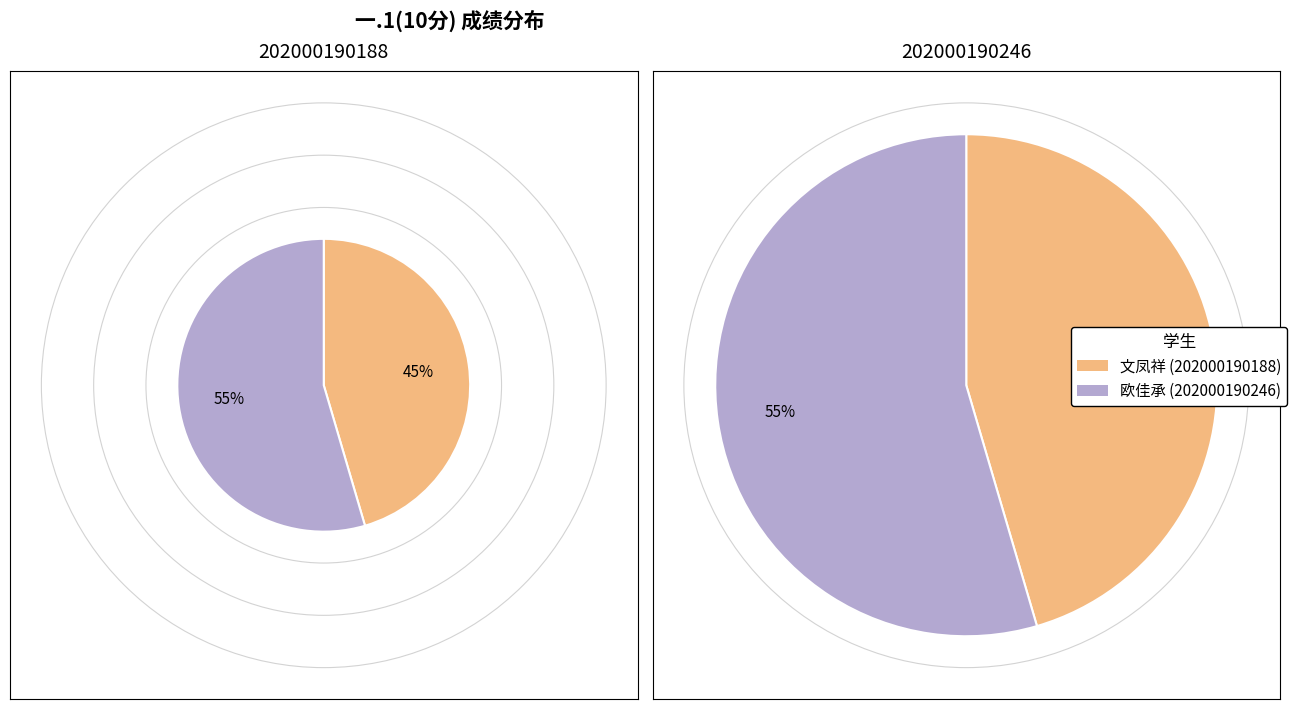

To the nearest percent, what percentage of the pie is 202000190188?

45%